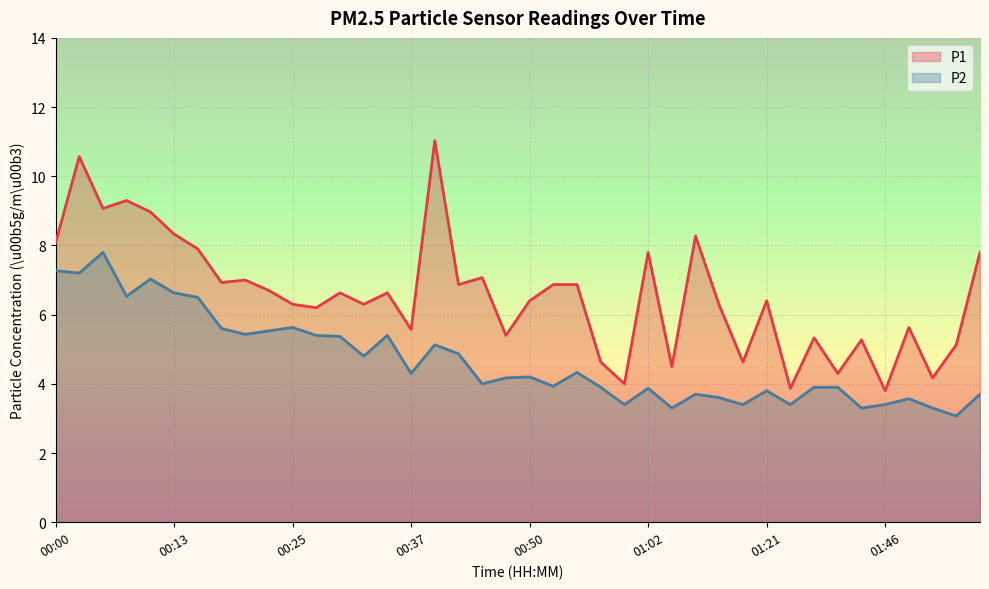

At how many categories does at least one series exceed 4?

37